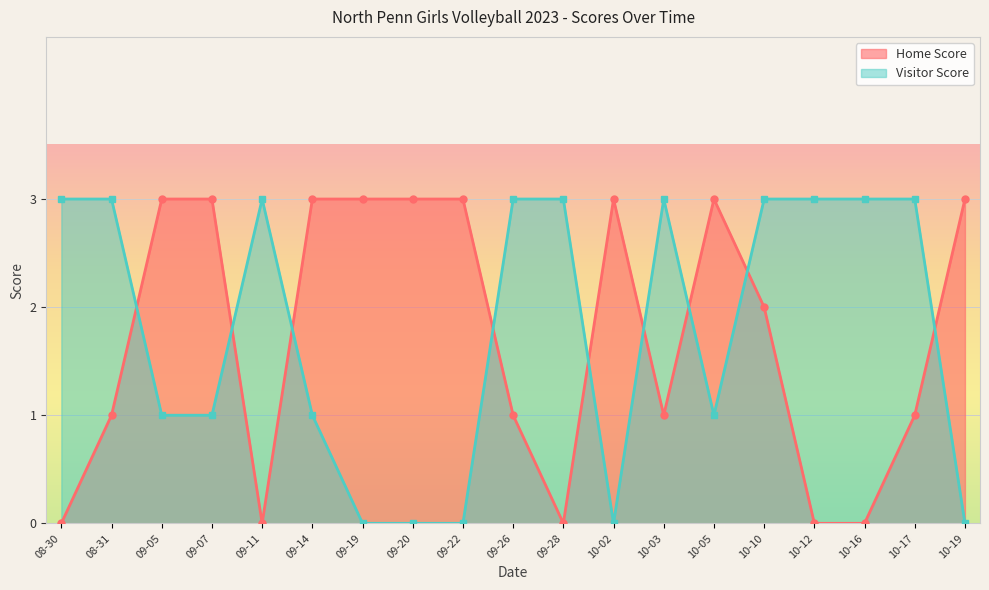

Reading right to left, transcribe all the data shown in this chart.

Home Score: 3	1	0	0	2	3	1	3	0	1	3	3	3	3	0	3	3	1	0
Visitor Score: 0	3	3	3	3	1	3	0	3	3	0	0	0	1	3	1	1	3	3